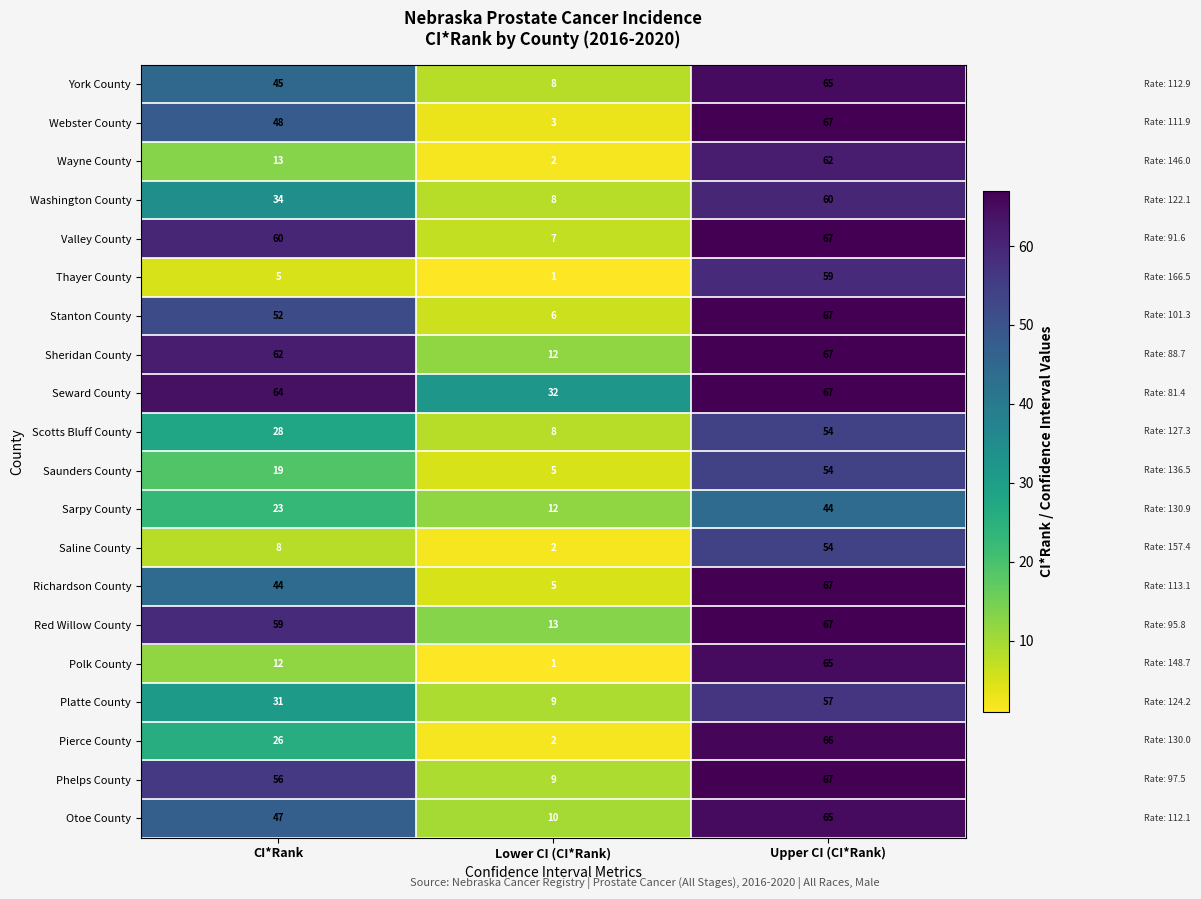

The Sheridan County series shows 62 at CI*Rank. True or false?

True